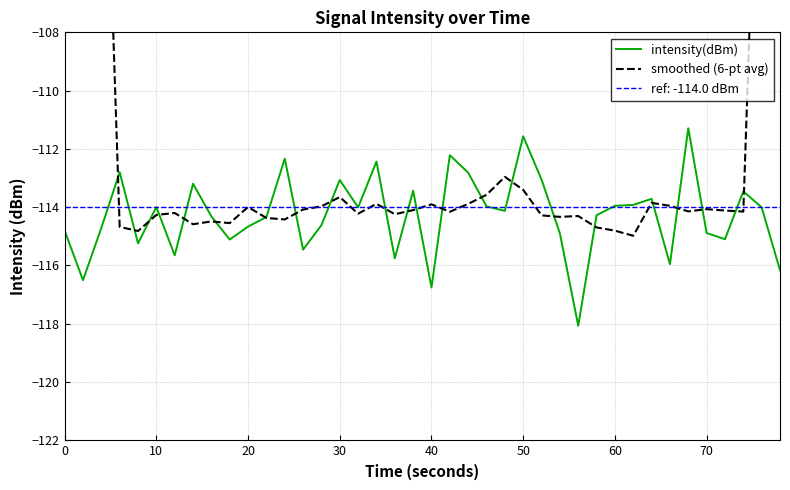

What is the lowest value of the intensity(dBm) series?

-118.1